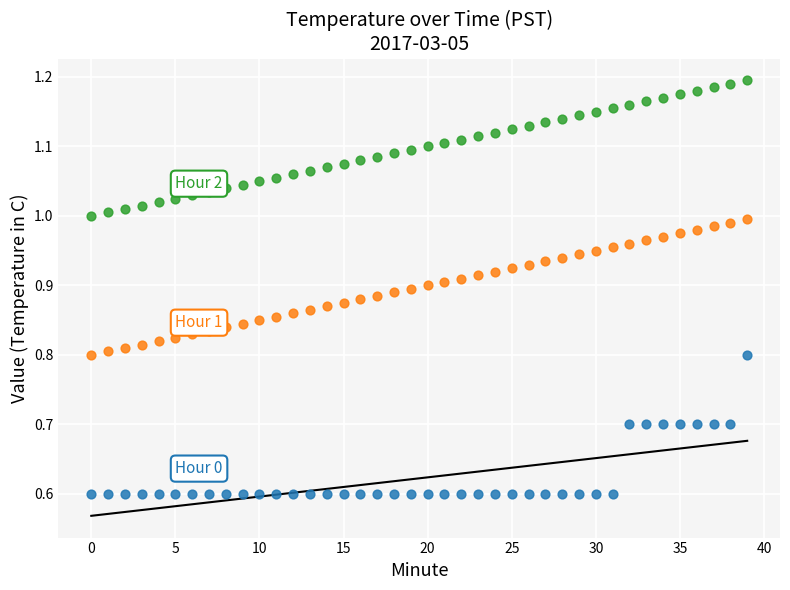

How many data points are displayed?

120